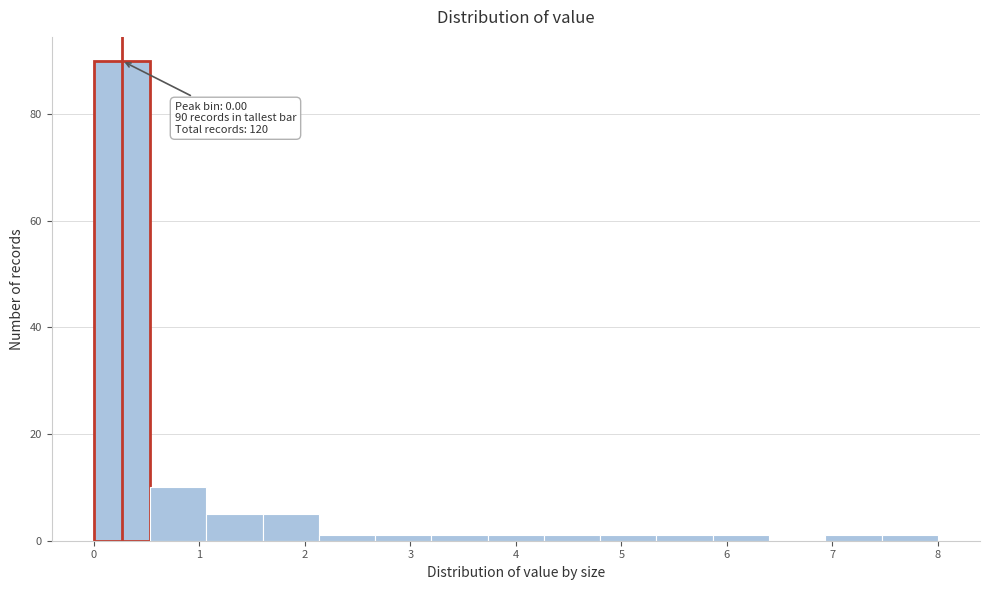

Over which range of the x-axis is the bar tallest?

0.0 to 0.5